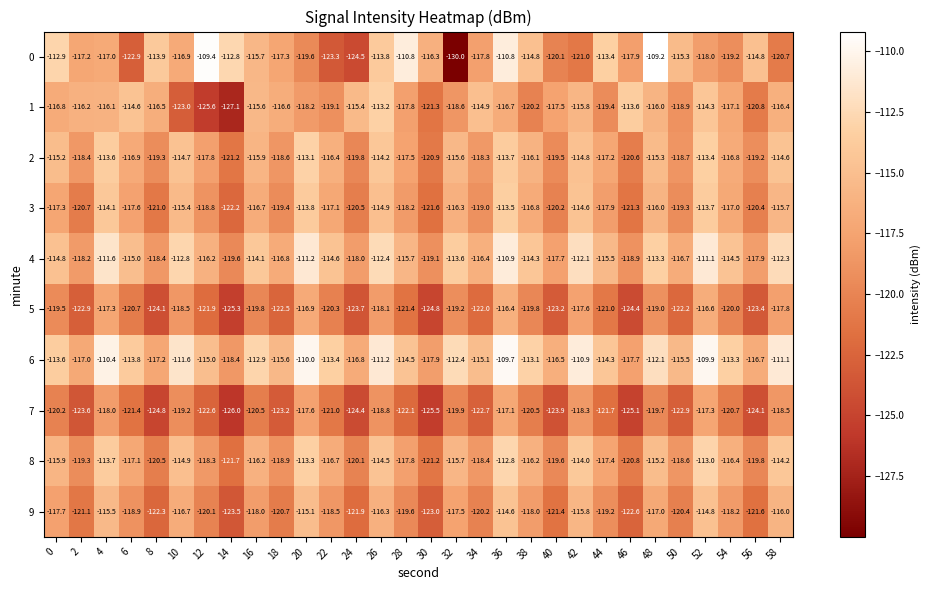

Rank the series at 16 from highest to lowest value.

6, 4, 1, 0, 2, 8, 3, 9, 5, 7